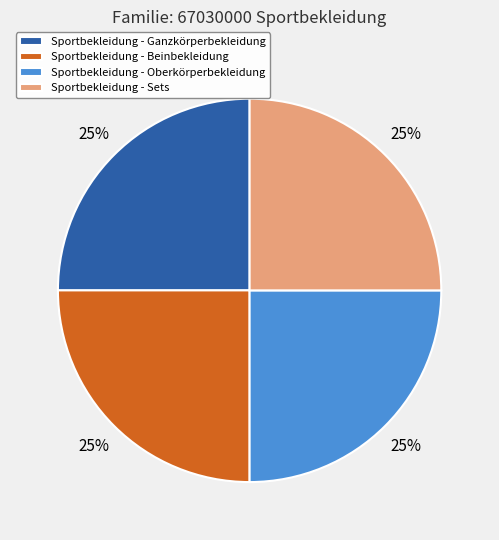

To the nearest percent, what is the combined percentage of Sportbekleidung - Sets and Sportbekleidung - Beinbekleidung?

50%